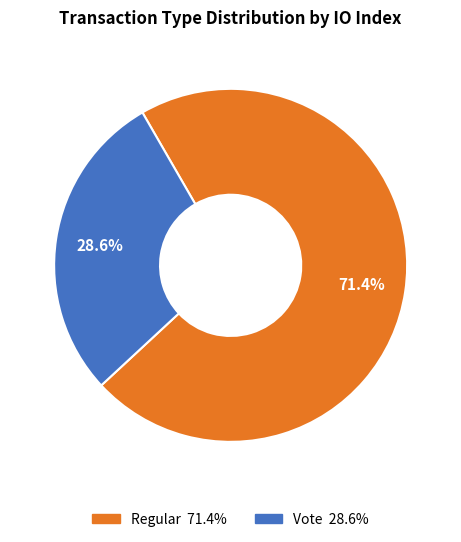

Which category has the smallest portion of the pie?

Vote